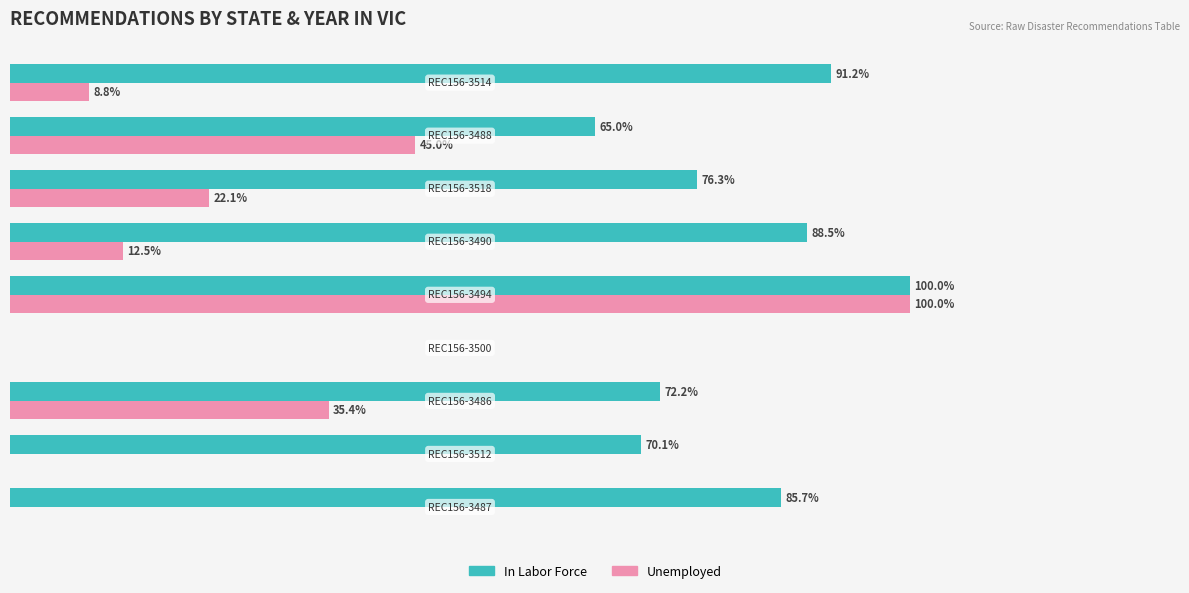

Which series has the largest total across all categories?

In Labor Force